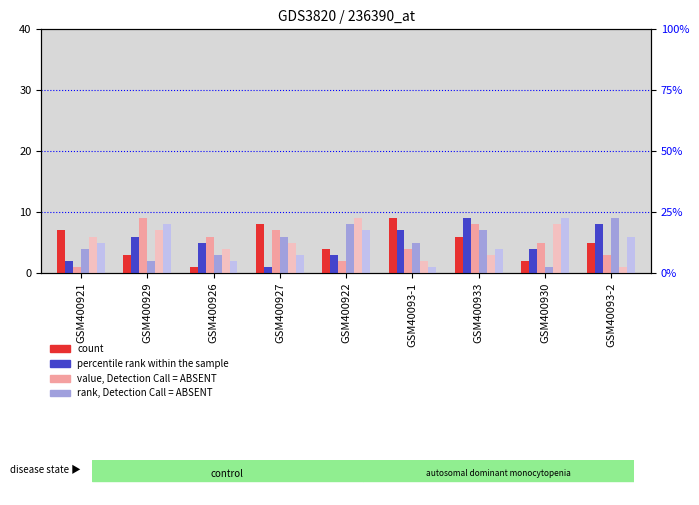

Where does the rank, Detection Call = ABSENT series first go above 5?

GSM400927